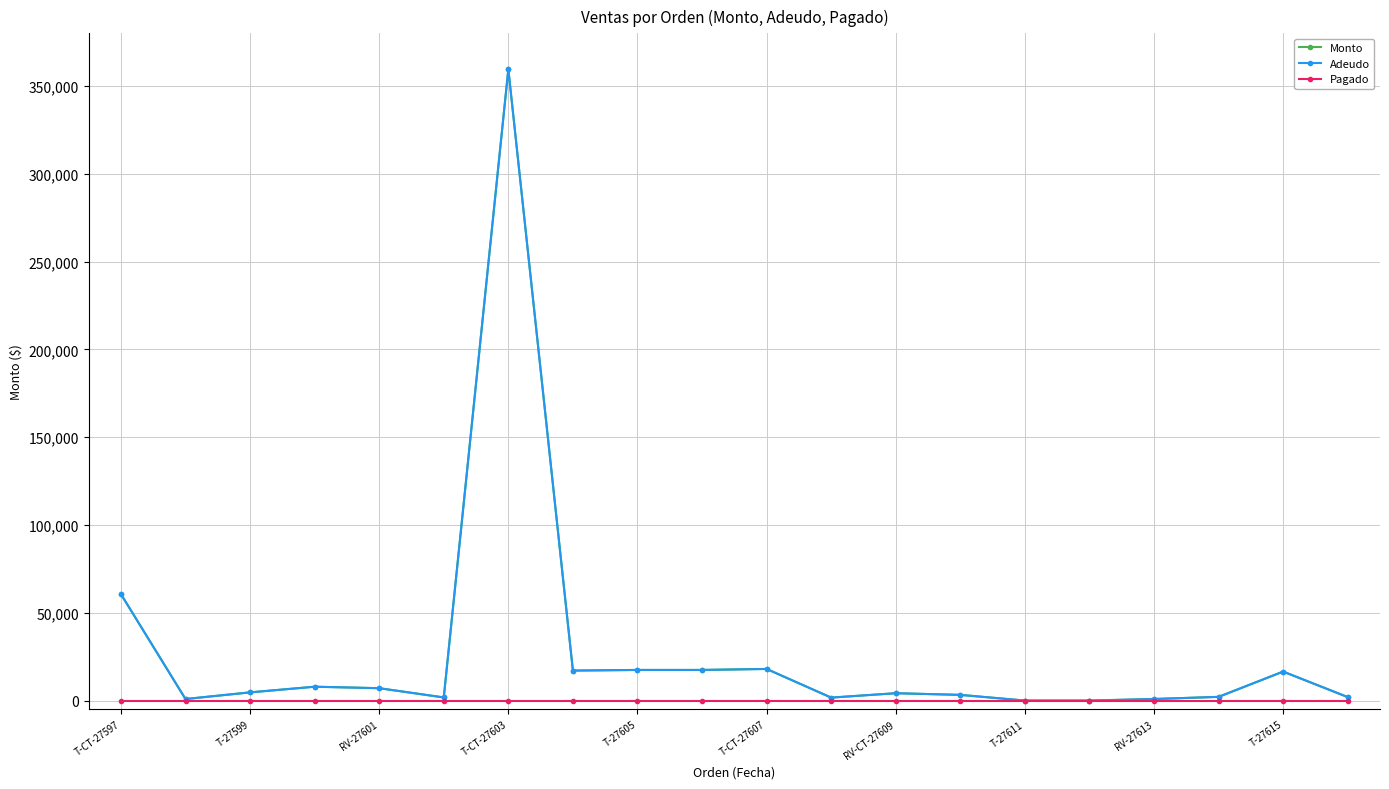

True or false: Pagado and Adeudo intersect in this chart.

False